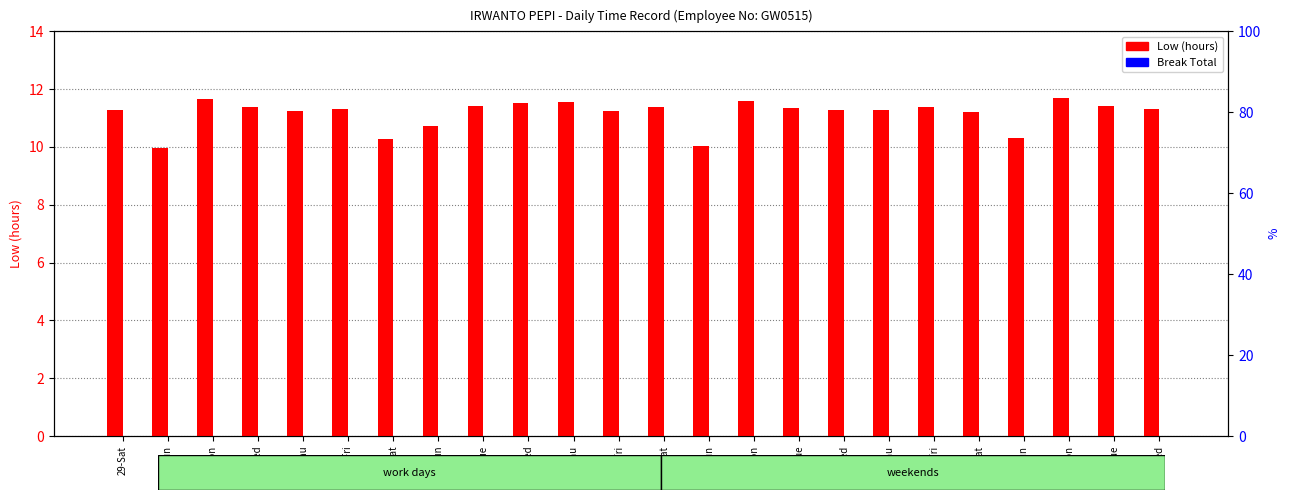

Which series has the largest total across all categories?

Low (hours)